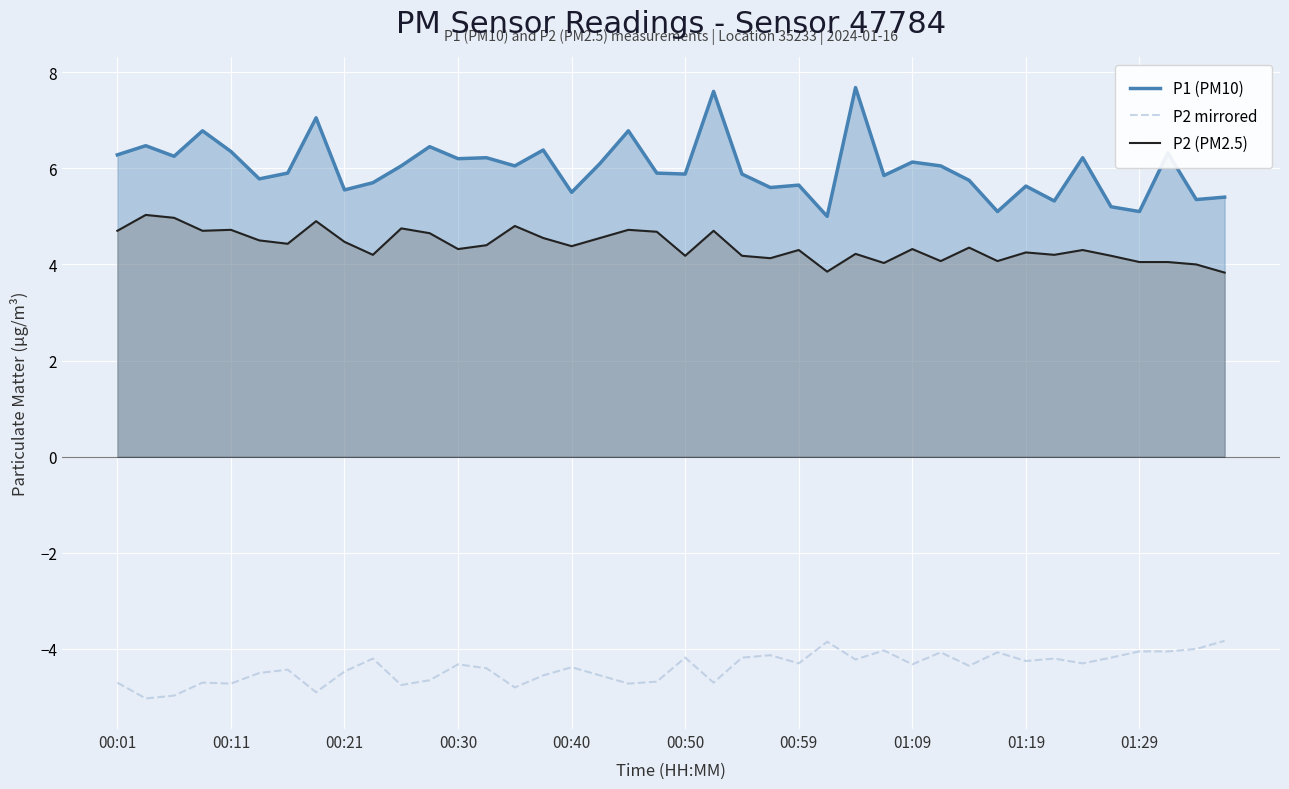

What is the highest value of the P2 (PM2.5) series?

5.0